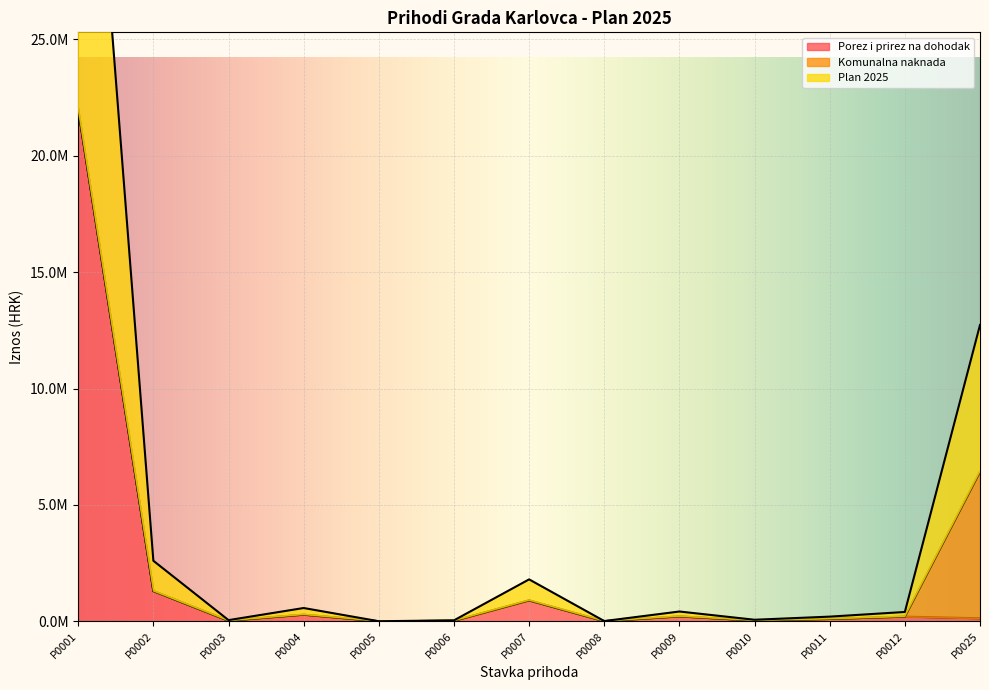

Which series has the largest total across all categories?

Plan 2025